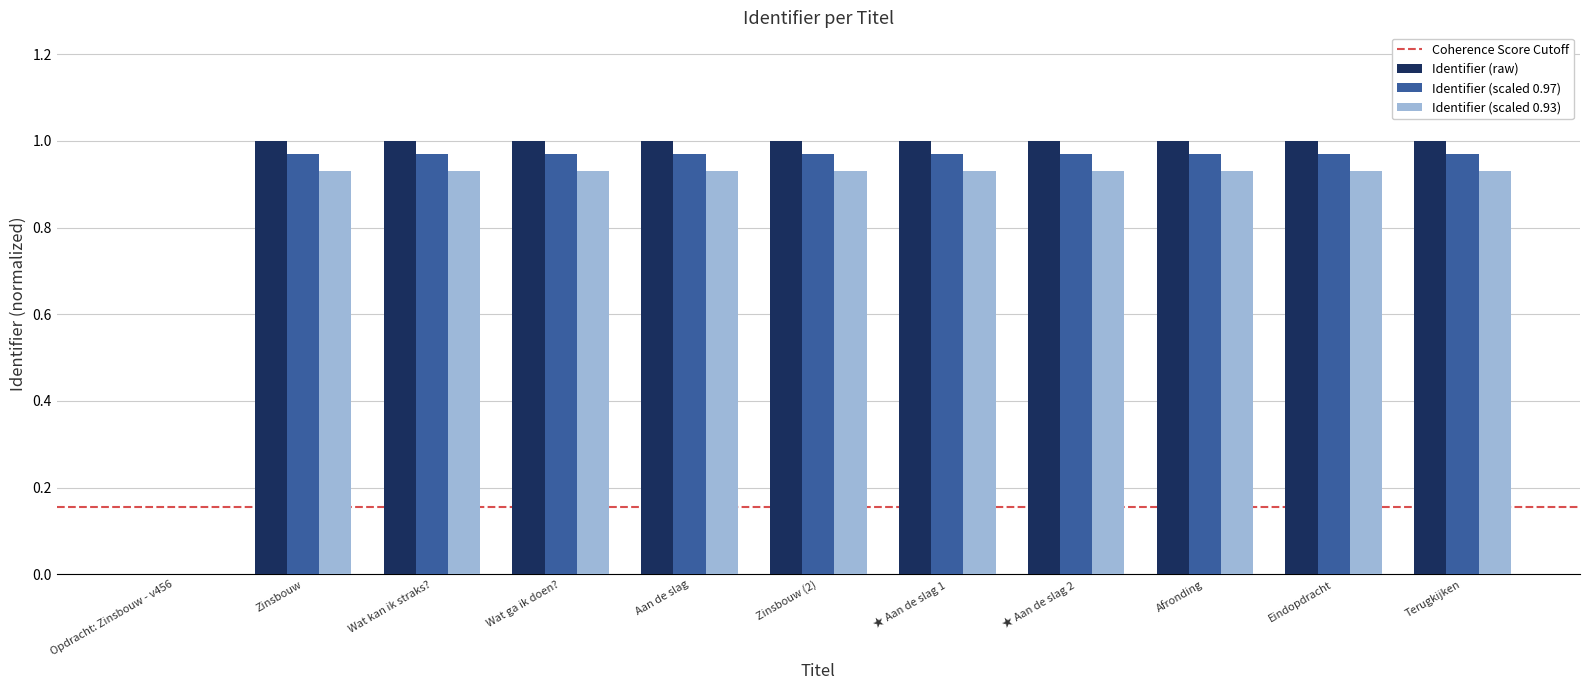

Is it true that Identifier (scaled 0.97) equals 1.0 at Afronding?

True